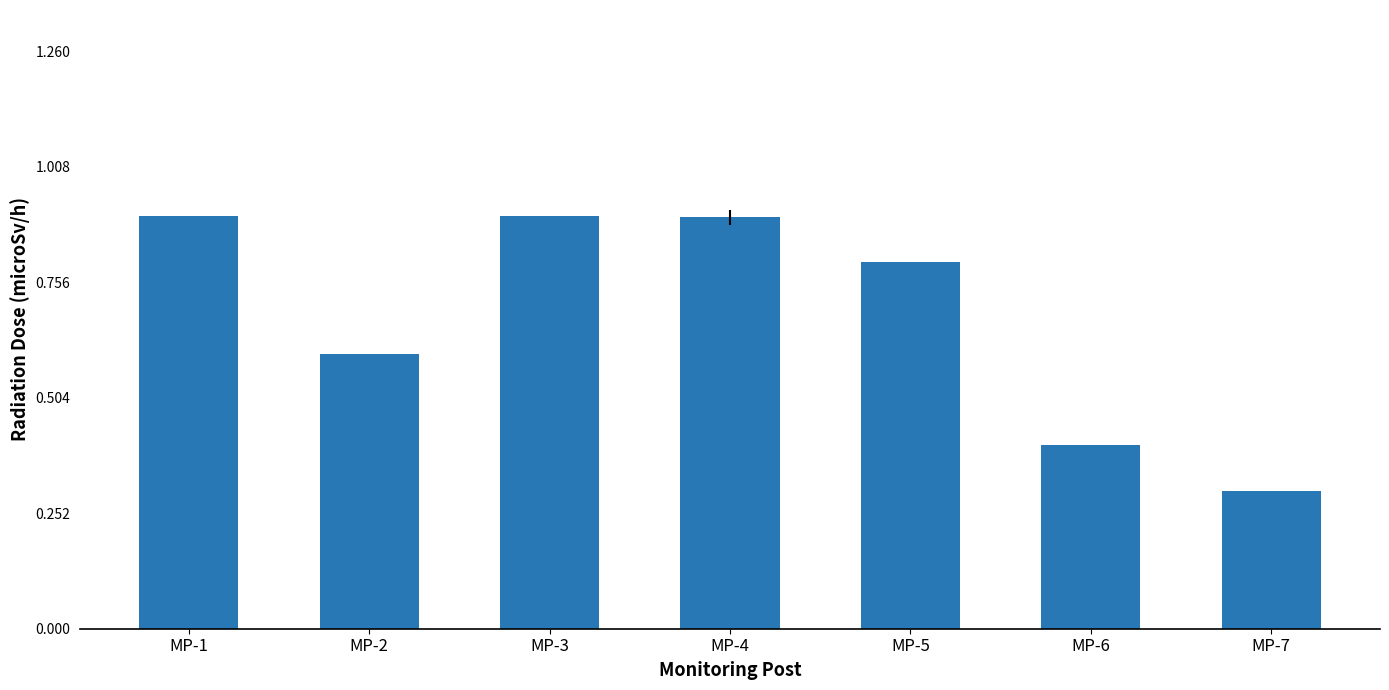

Reading left to right, what are all the values shown in this chart?

MP-1=0.9	MP-2=0.6	MP-3=0.9	MP-4=0.9	MP-5=0.8	MP-6=0.4	MP-7=0.3